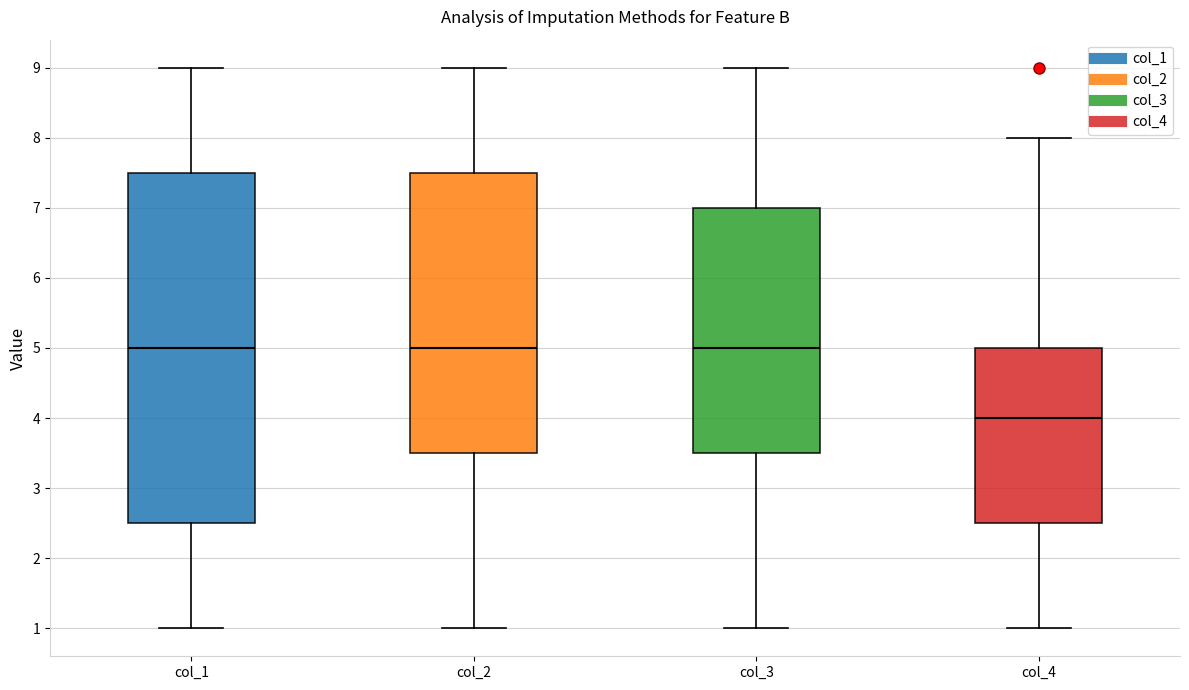

Comparing the boxes themselves (not the whiskers), which one is the tallest?

col_1